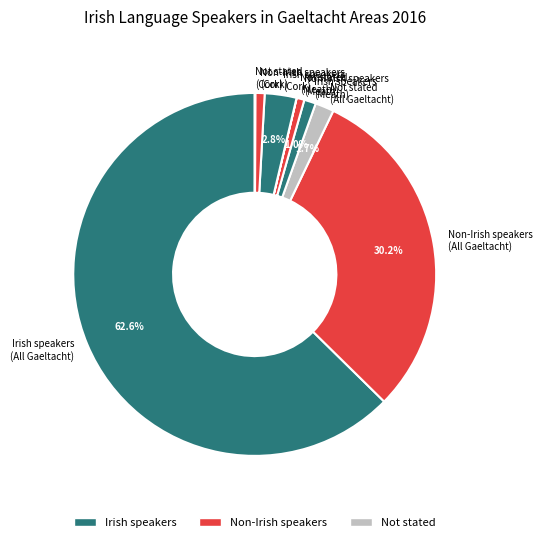

Which has a higher value, Irish speakers (All Gaeltacht) or Non-Irish speakers (Cork)?

Irish speakers (All Gaeltacht)